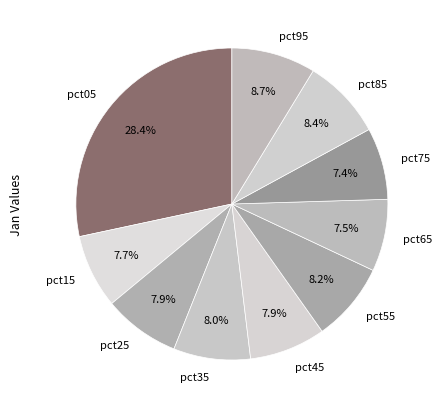

Is there any slice that represents more than half of the pie?

No